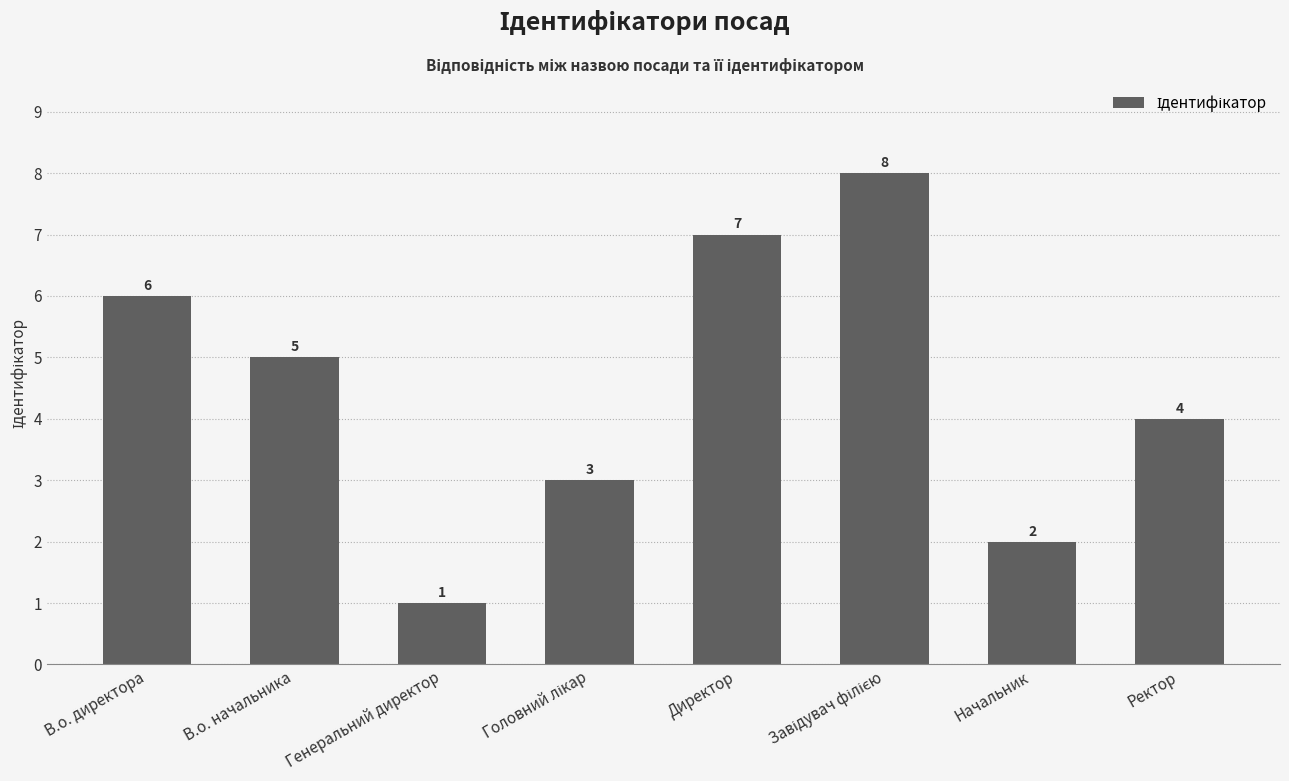

What is the difference between the second highest and minimum values?

6